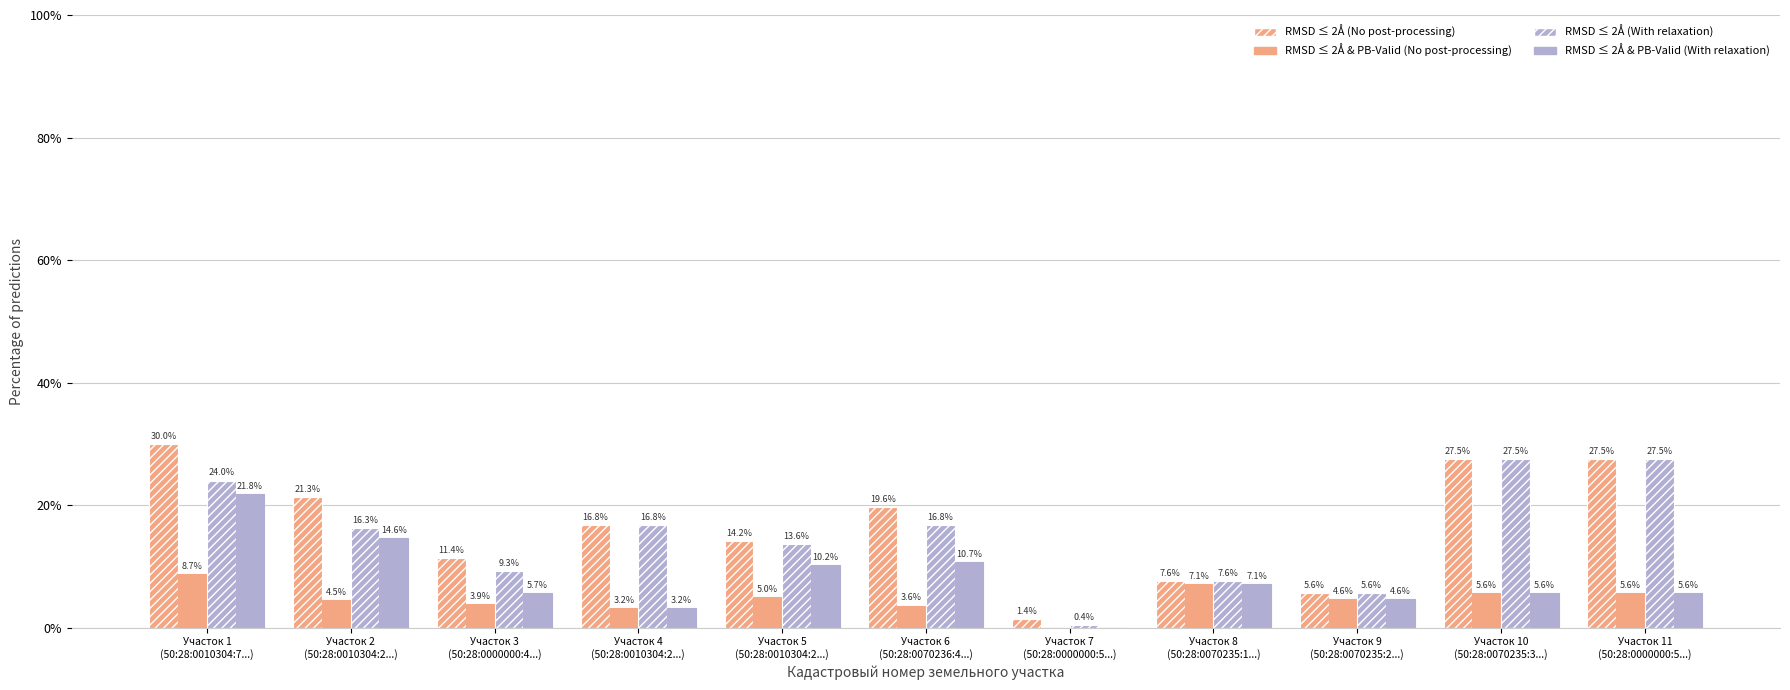

Which has a higher value, Участок 11
(50:28:0000000:5...) or Участок 7
(50:28:0000000:5...)?

Участок 11
(50:28:0000000:5...)